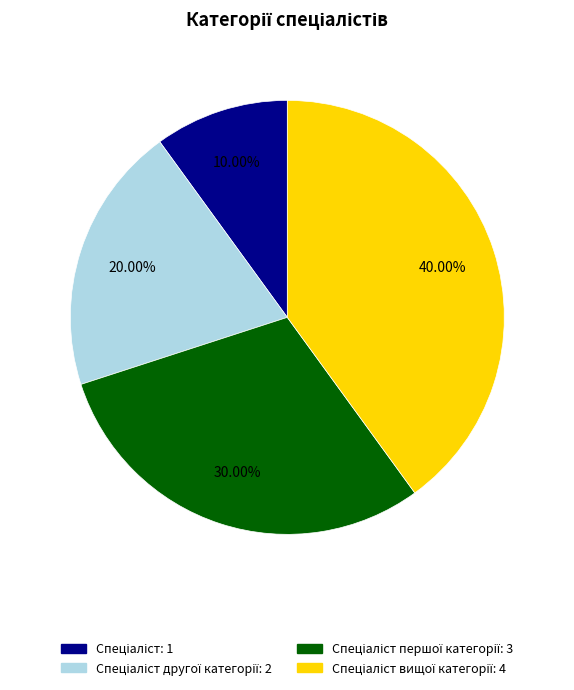

Count the number of slices in the pie.

4